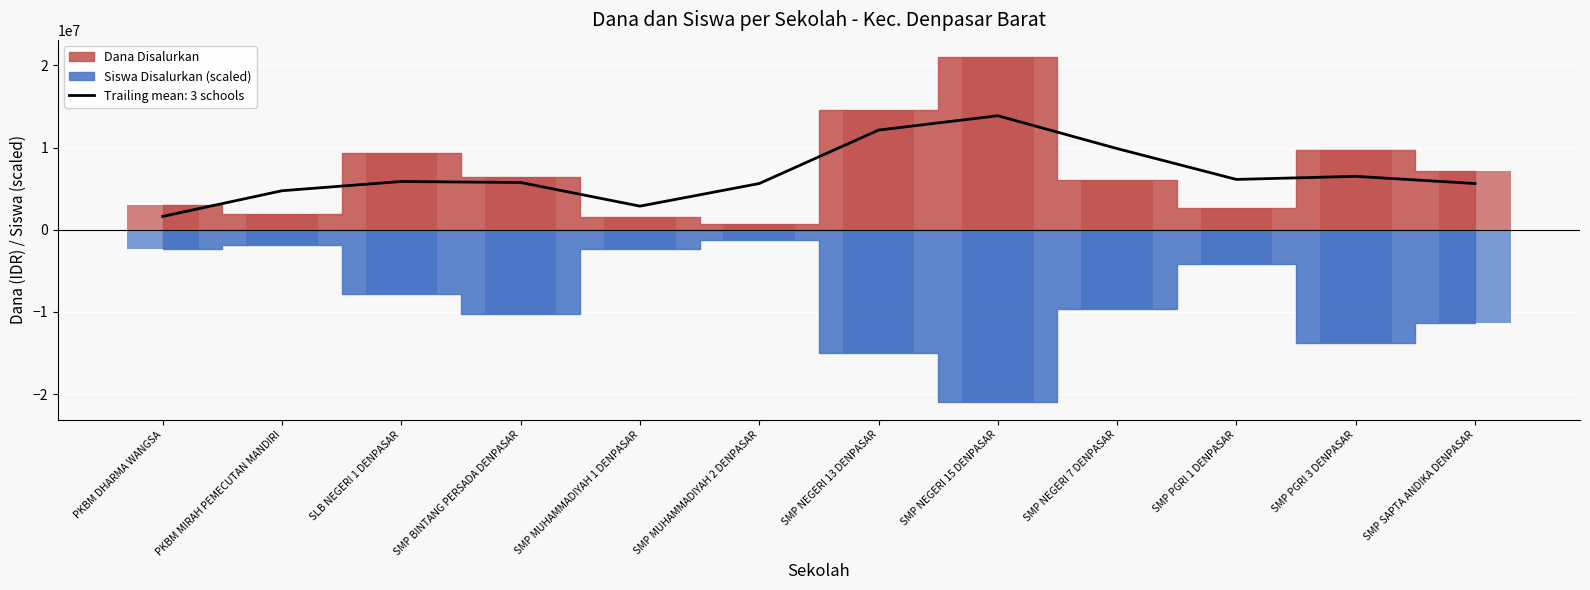

Is it true that Trailing mean: 3 schools equals 8314511 at PKBM MIRAH PEMECUTAN MANDIRI?

False